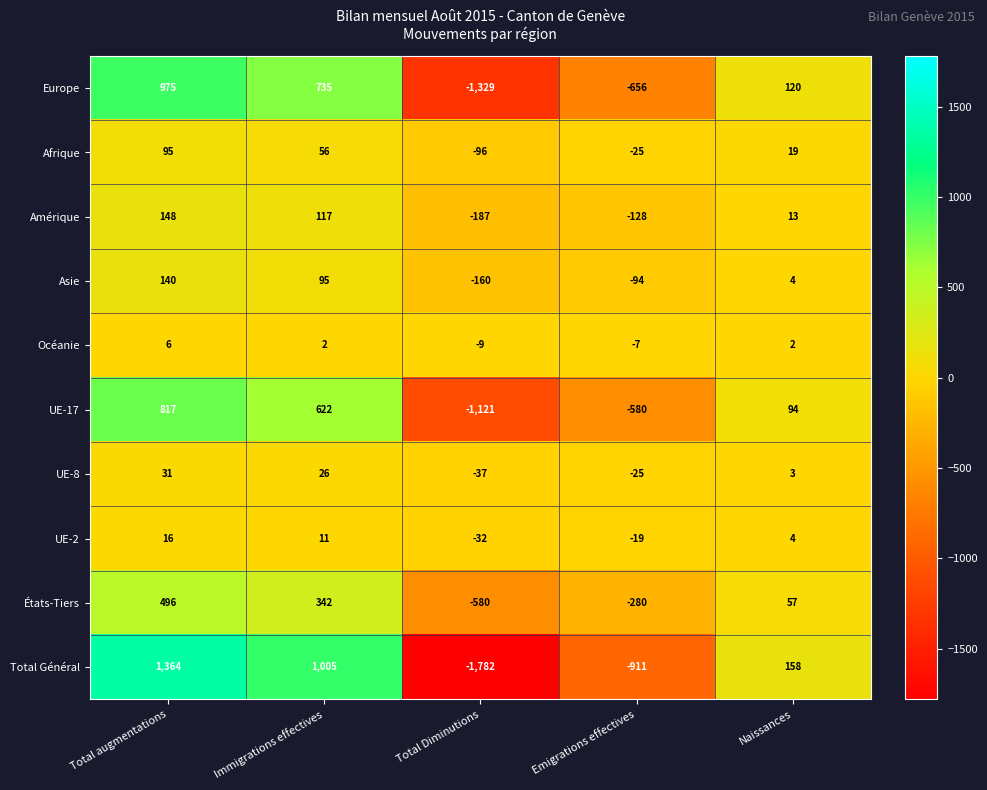

True or false: Afrique has a value of -96 at Total Diminutions.

True